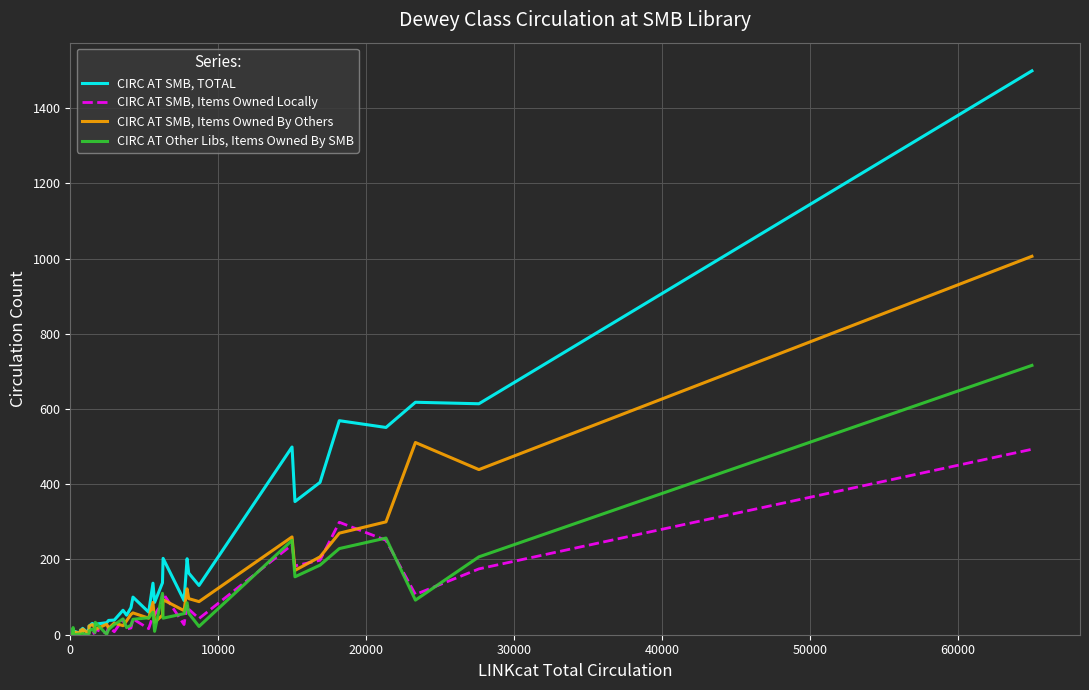

What is the greatest value displayed?

1499